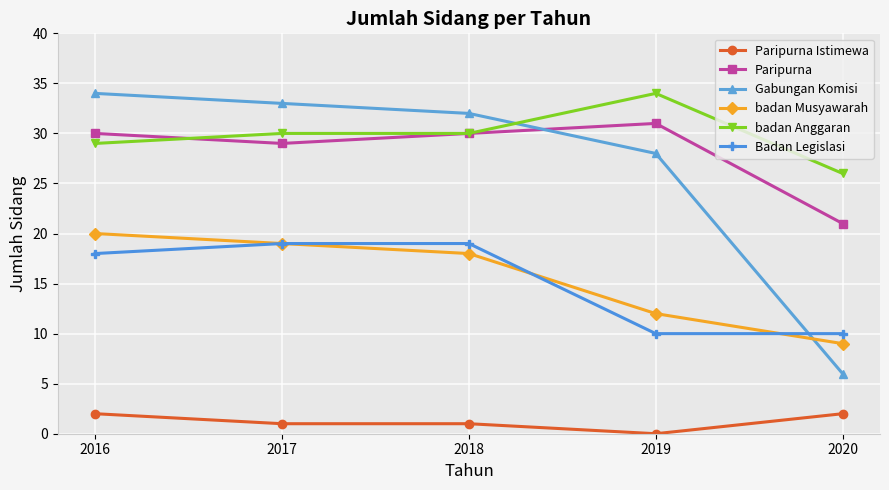

Does the chart have visible grid lines?

Yes